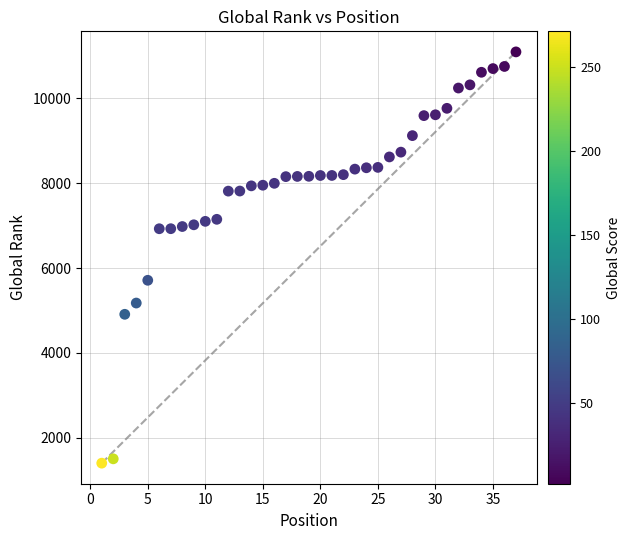

What Y value in the scatter plot is closest to 6248?

5712